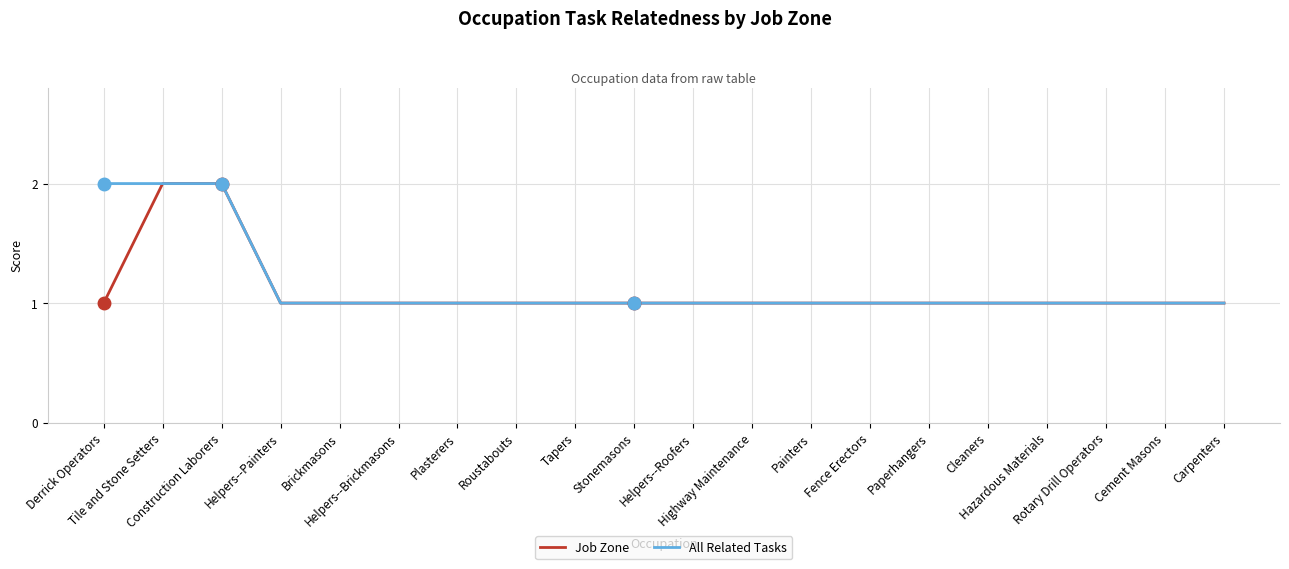

What are all the series names shown in the legend?

Job Zone, All Related Tasks